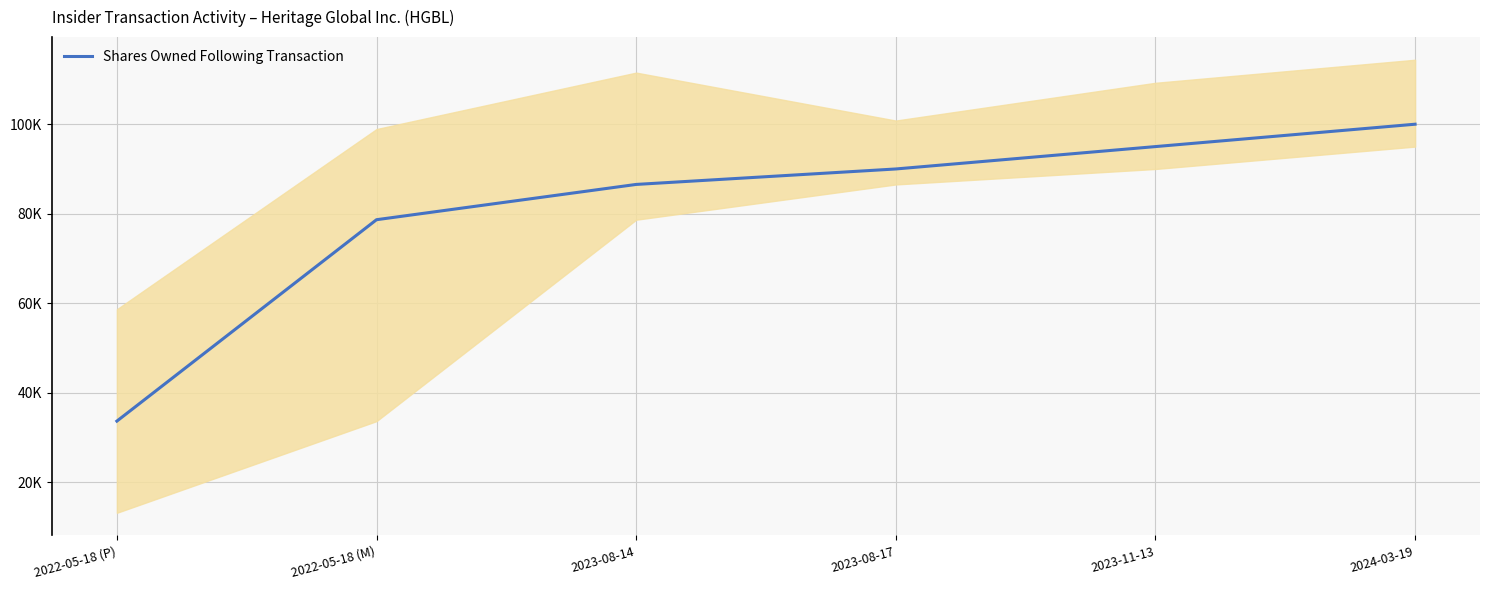

List the labels in order of value, largest first.

2024-03-19, 2023-11-13, 2023-08-17, 2023-08-14, 2022-05-18 (M), 2022-05-18 (P)